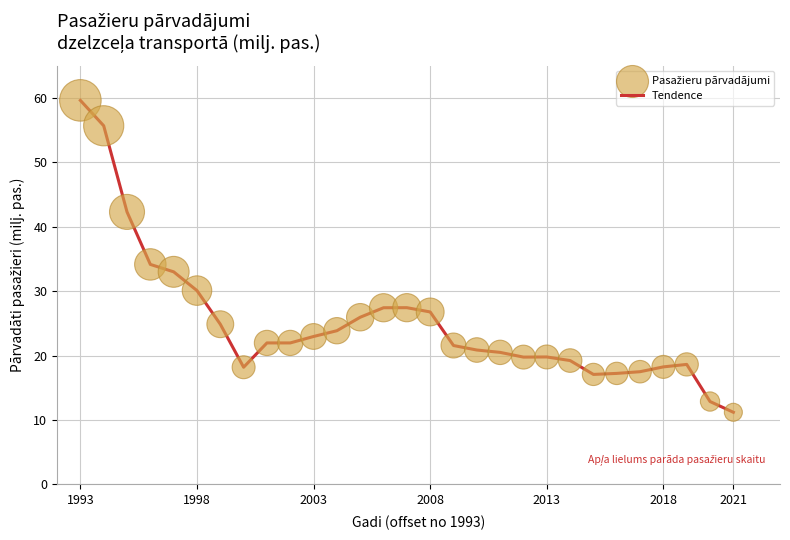

What is the difference between the maximum and minimum values?

48.4